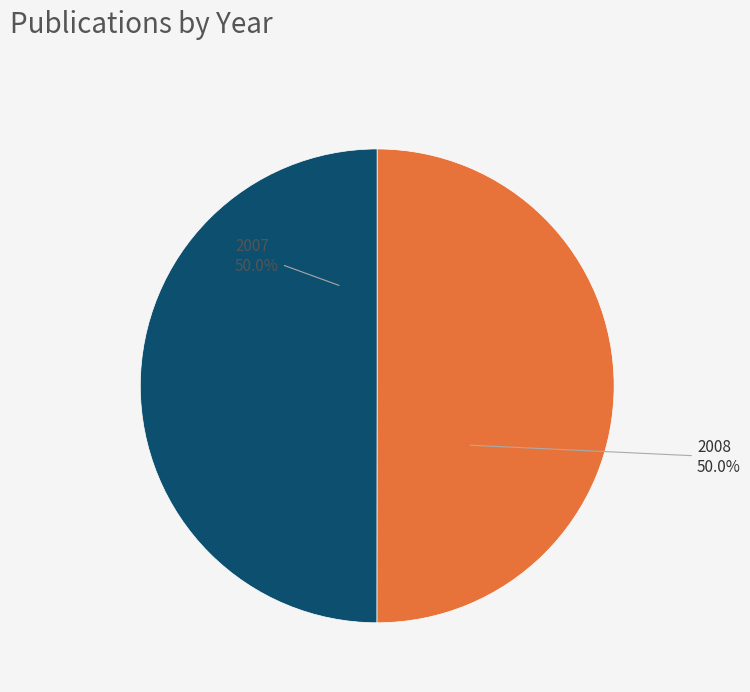

Do 2007 and 2008 together represent more than half of the pie?

Yes